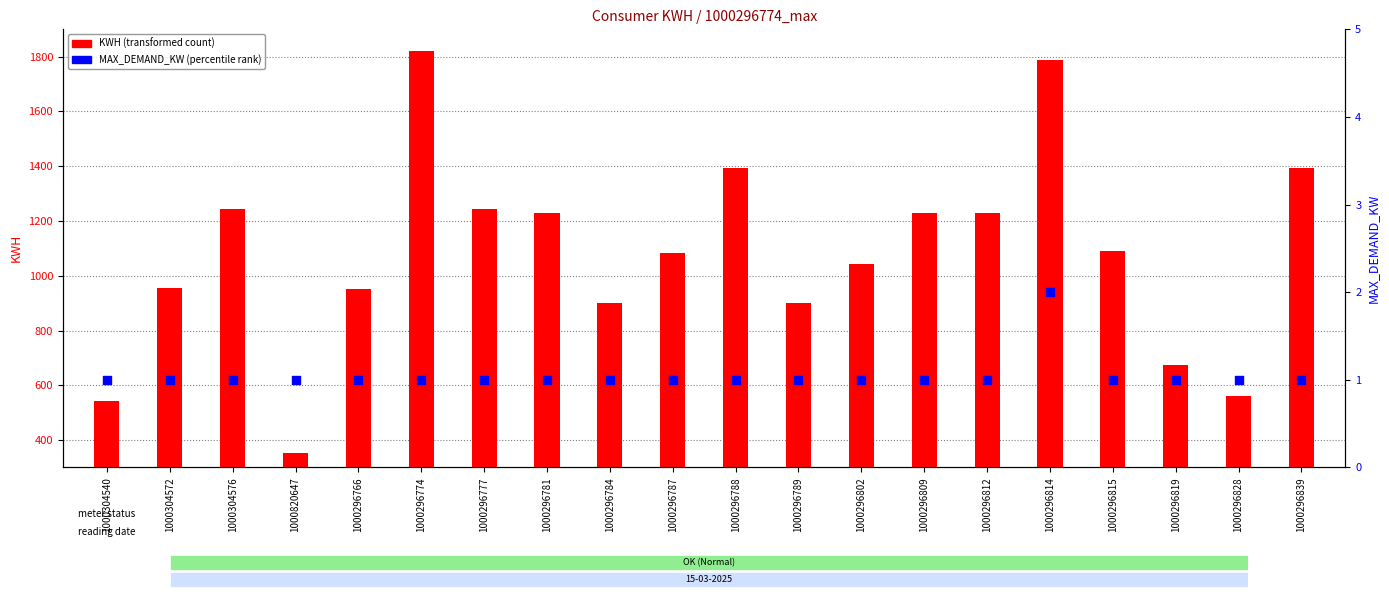

What are all the series names shown in the legend?

KWH (transformed count), MAX_DEMAND_KW (percentile rank)